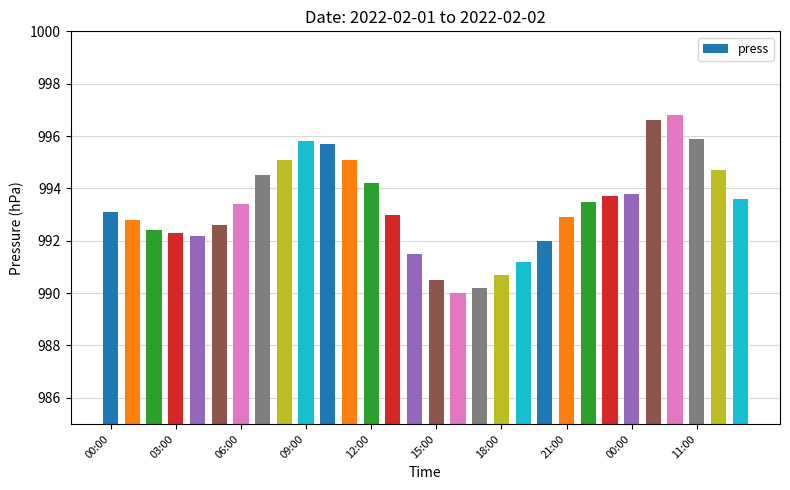

What is the maximum value shown in the chart?

996.8